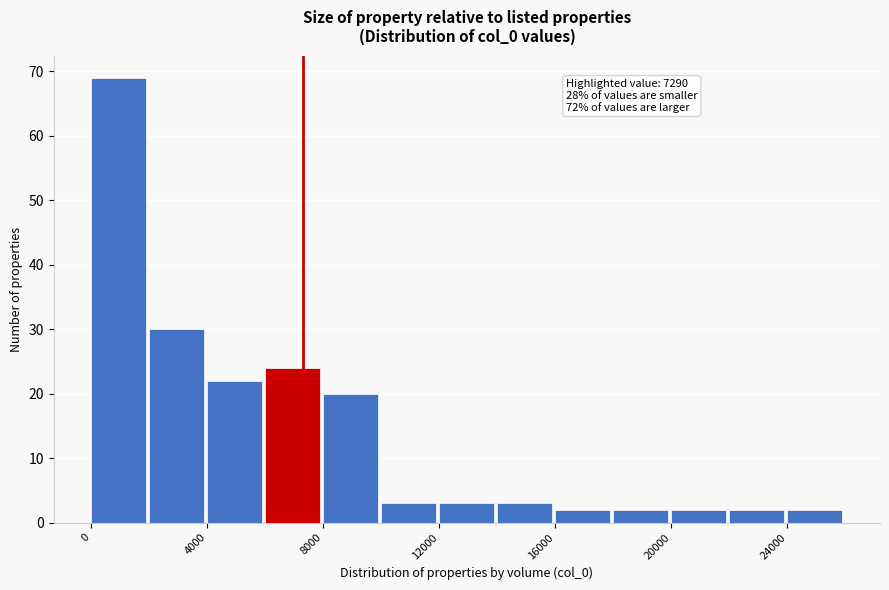

Which range on the x-axis has the tallest bar?

0 to 2000